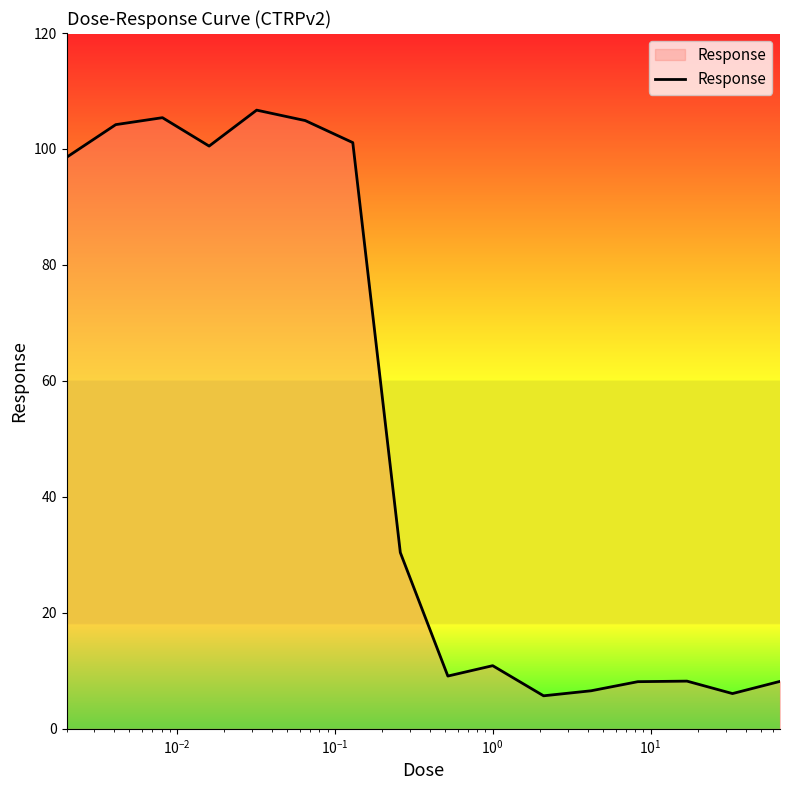

What is the smallest value displayed?

5.7